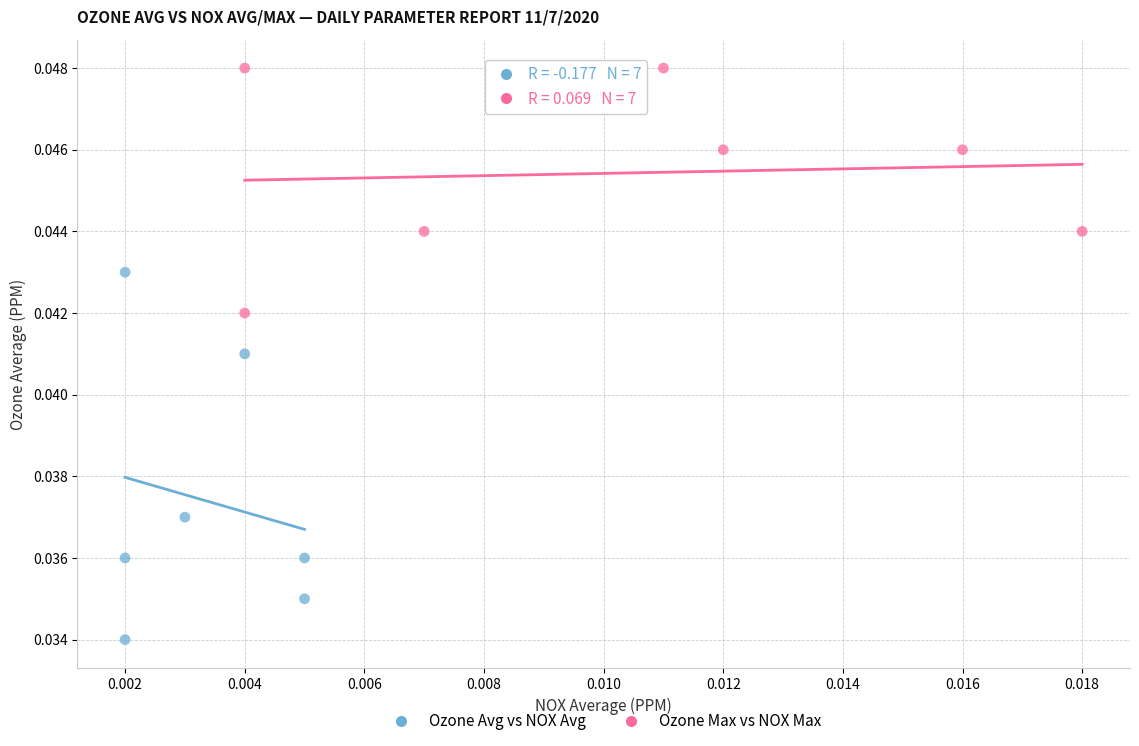

What are all the series names shown in the legend?

Ozone Avg vs NOX Avg, Ozone Max vs NOX Max